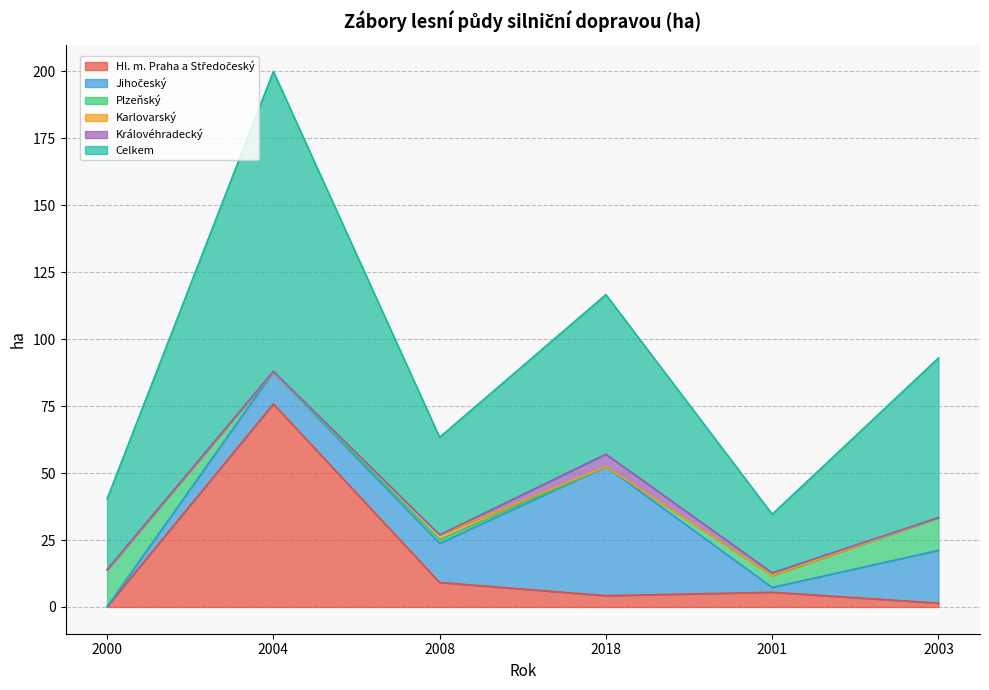

Which series has the largest range (max minus min)?

Celkem